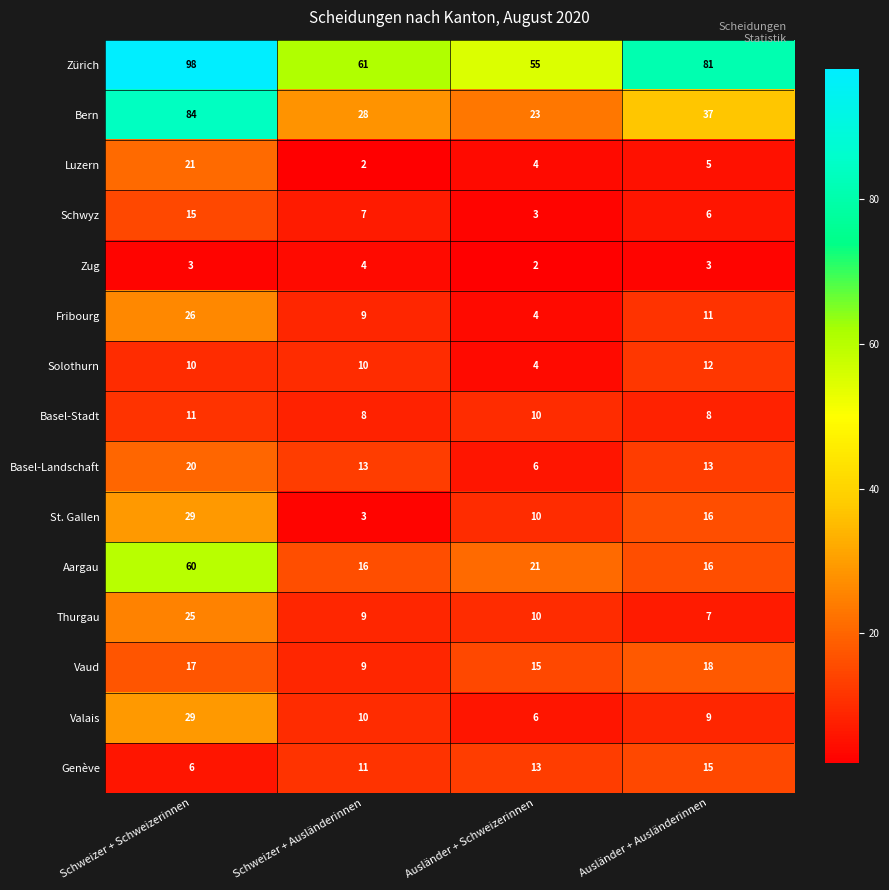

What is the sum of the St. Gallen values at Ausländer + Schweizerinnen and Ausländer + Ausländerinnen?

26